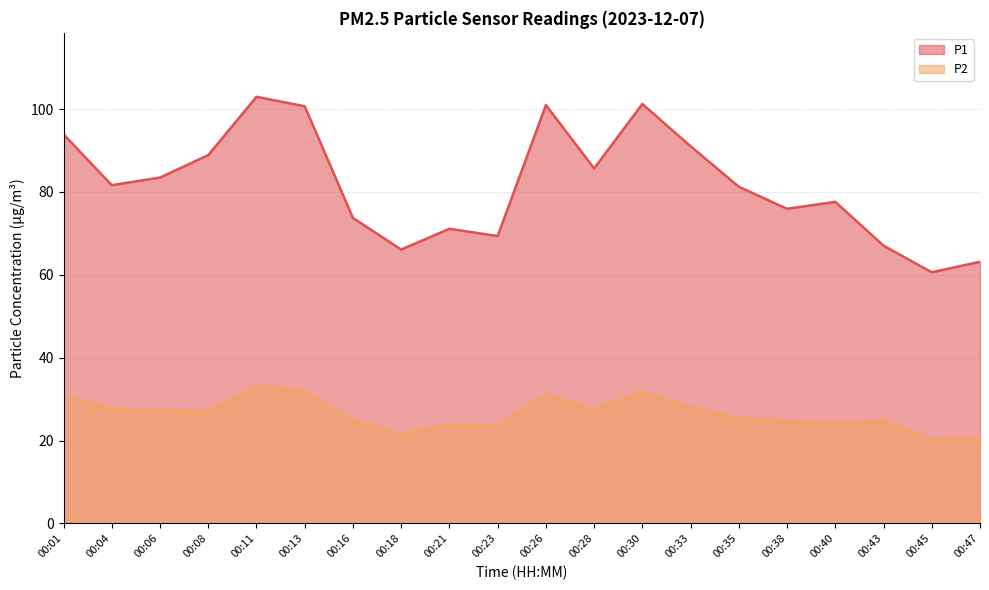

Which has a higher value, 00:06 or 00:43?

00:06